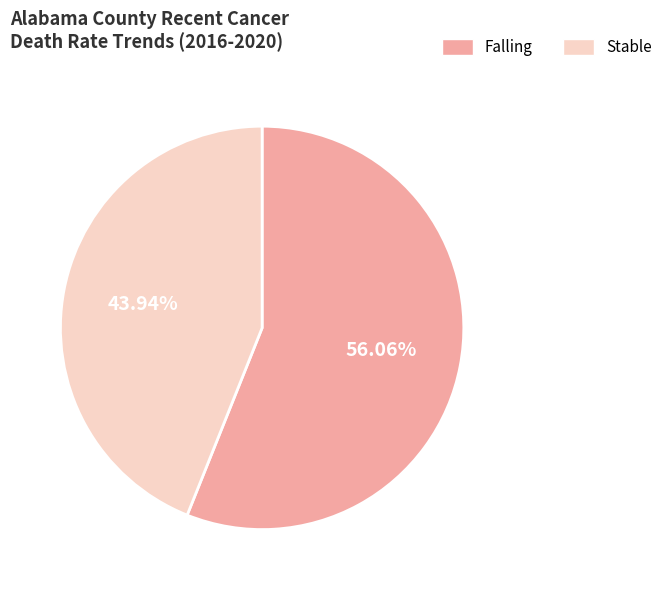

Does any single category account for the majority?

Yes